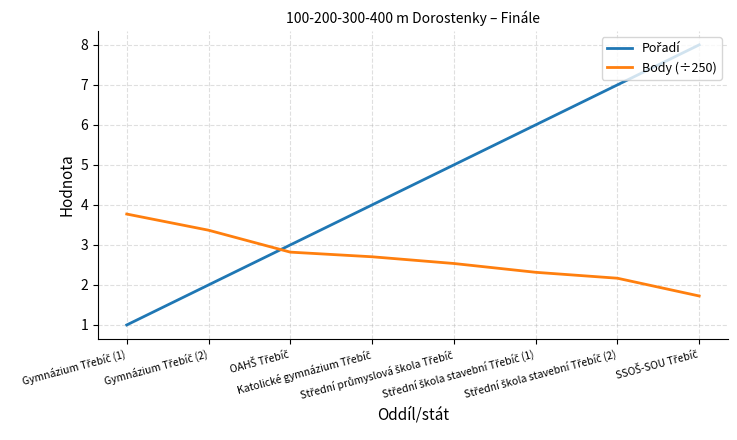

What is the minimum value for Body (÷250)?

1.7